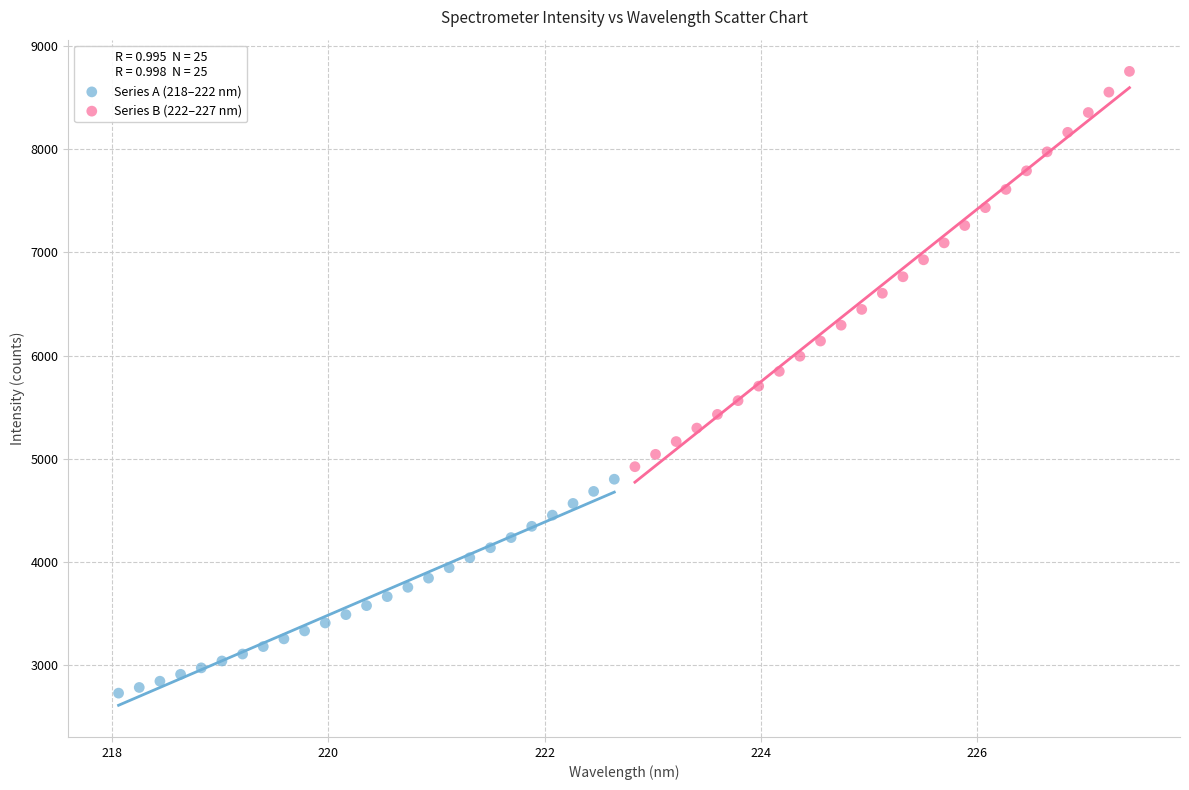

Which series reaches the minimum Y coordinate?

Series A (218–222 nm)